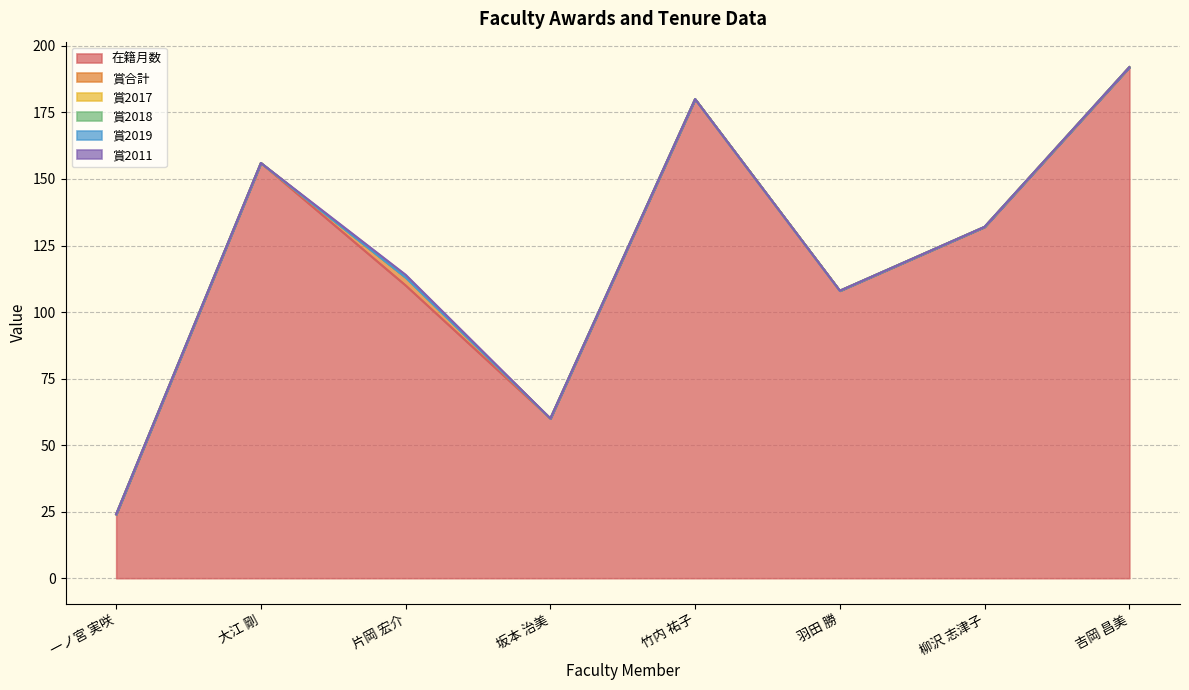

Count the 賞合計 values in the range 0 to 1.

7